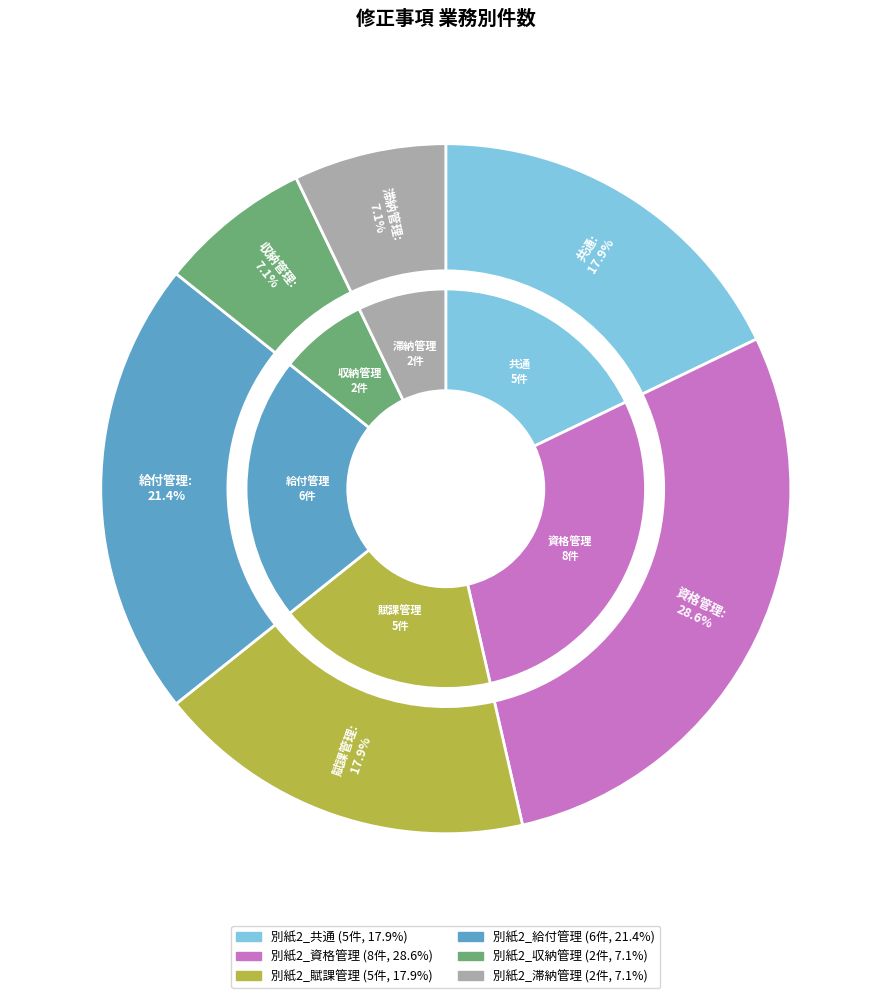

Between 別紙2_給付管理 and 別紙2_収納管理, which is larger?

別紙2_給付管理